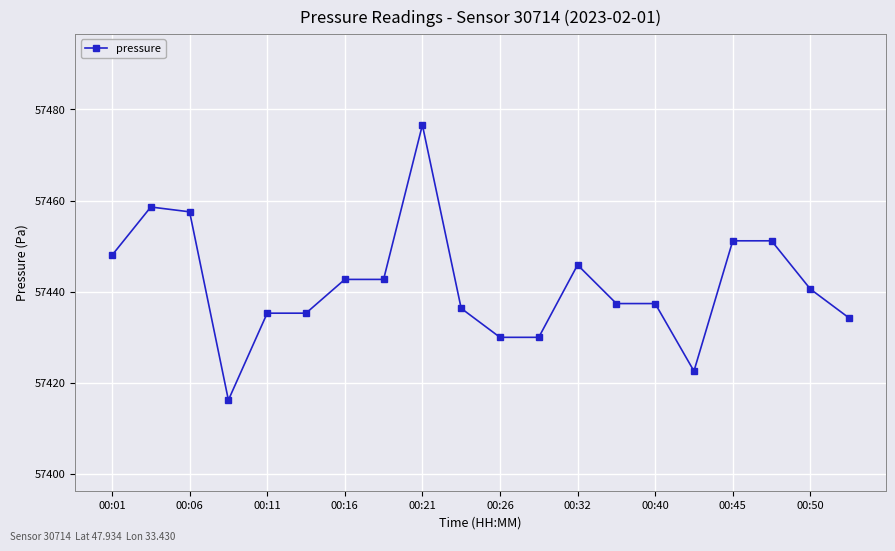

What is the greatest value displayed?

57476.6